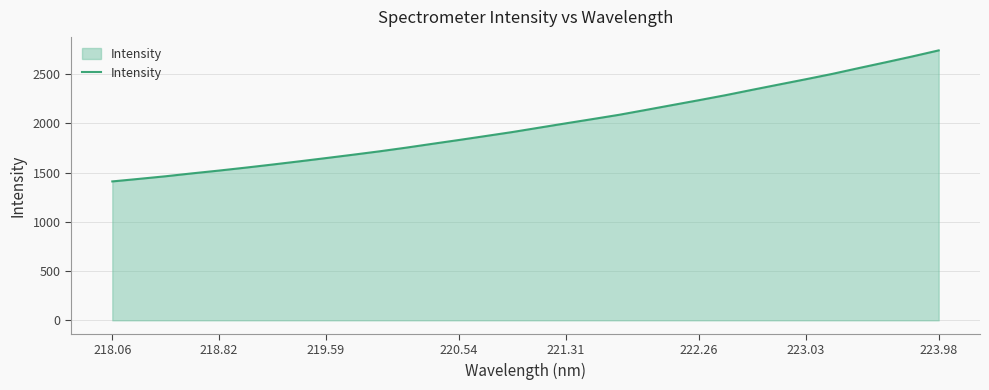

How many lines are shown in the chart?

1